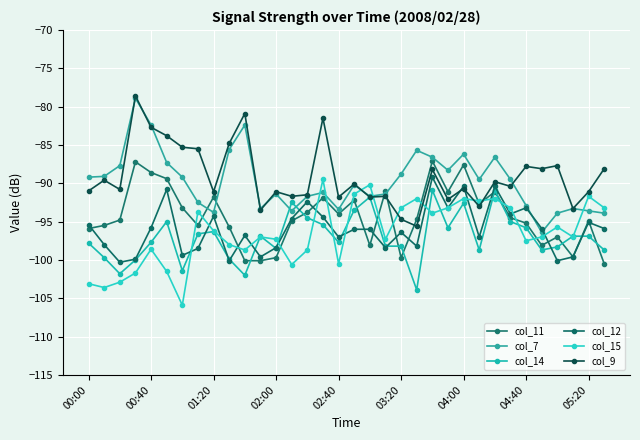

Reading right to left, what are all the values shown in this chart?

col_11: -100.5	-94.9	-99.6	-97.0	-98.1	-95.2	-94.5	-91.1	-92.7	-87.6	-91.1	-87.1	-94.7	-99.7	-91.0	-98.1	-92.2	-94.0	-91.9	-93.8	-94.9	-99.7	-100.1	-100.1	-95.7	-91.8	-95.5	-93.2	-89.4	-88.6	-87.2	-94.8	-95.5	-95.9
col_7: -93.9	-93.6	-93.3	-93.9	-96.4	-92.9	-89.5	-86.6	-89.5	-86.2	-88.3	-86.6	-85.7	-88.8	-91.4	-91.7	-90.2	-93.4	-91.2	-91.7	-93.6	-91.4	-93.3	-82.4	-85.6	-93.8	-92.5	-89.2	-87.3	-82.4	-78.9	-87.7	-89.1	-89.2
col_14: -98.7	-96.9	-96.9	-98.3	-98.7	-95.8	-95.0	-90.9	-98.7	-92.6	-95.8	-90.9	-103.9	-98.2	-98.2	-91.8	-93.5	-97.7	-95.4	-94.5	-92.5	-98.5	-96.9	-102.0	-99.9	-96.3	-96.6	-101.4	-95.0	-97.7	-100.0	-101.8	-99.7	-97.8
col_12: -95.9	-95.1	-99.6	-100.1	-95.9	-93.2	-94.0	-90.4	-97.0	-90.4	-93.2	-89.2	-98.2	-96.4	-98.4	-96.0	-96.0	-97.0	-94.4	-92.4	-94.6	-98.4	-99.6	-96.8	-100.1	-94.3	-98.5	-99.4	-90.8	-95.8	-99.9	-100.3	-98.0	-95.4
col_15: -93.2	-91.7	-97.0	-95.7	-97.0	-97.5	-93.2	-92.0	-92.3	-92.0	-93.2	-93.9	-92.0	-93.2	-97.3	-90.2	-91.4	-100.5	-89.5	-98.7	-100.6	-97.3	-97.0	-98.7	-98.0	-96.2	-93.7	-105.9	-101.5	-98.6	-101.7	-102.9	-103.6	-103.1
col_9: -88.1	-91.1	-93.3	-87.7	-88.1	-87.8	-90.4	-89.8	-93.0	-90.7	-92.1	-88.2	-95.6	-94.7	-91.7	-91.8	-90.1	-91.8	-81.5	-91.5	-91.7	-91.1	-93.5	-80.9	-84.8	-91.1	-85.5	-85.3	-83.8	-82.7	-78.6	-90.8	-89.6	-91.0